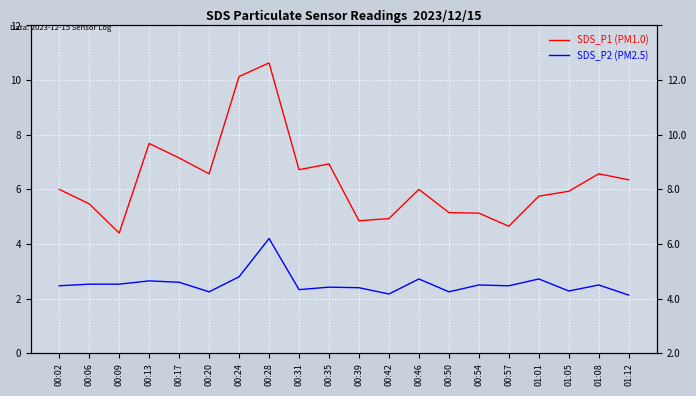

Reading right to left, transcribe all the data shown in this chart.

SDS_P1 (PM1.0): 01:12=6.3	01:08=6.6	01:05=5.9	01:01=5.8	00:57=4.7	00:54=5.1	00:50=5.2	00:46=6.0	00:42=4.9	00:39=4.8	00:35=6.9	00:31=6.7	00:28=10.6	00:24=10.1	00:20=6.6	00:17=7.2	00:13=7.7	00:09=4.4	00:06=5.5	00:02=6.0
SDS_P2 (PM2.5): 01:12=2.1	01:08=2.5	01:05=2.3	01:01=2.7	00:57=2.5	00:54=2.5	00:50=2.2	00:46=2.7	00:42=2.2	00:39=2.4	00:35=2.4	00:31=2.3	00:28=4.2	00:24=2.8	00:20=2.2	00:17=2.6	00:13=2.6	00:09=2.5	00:06=2.5	00:02=2.5